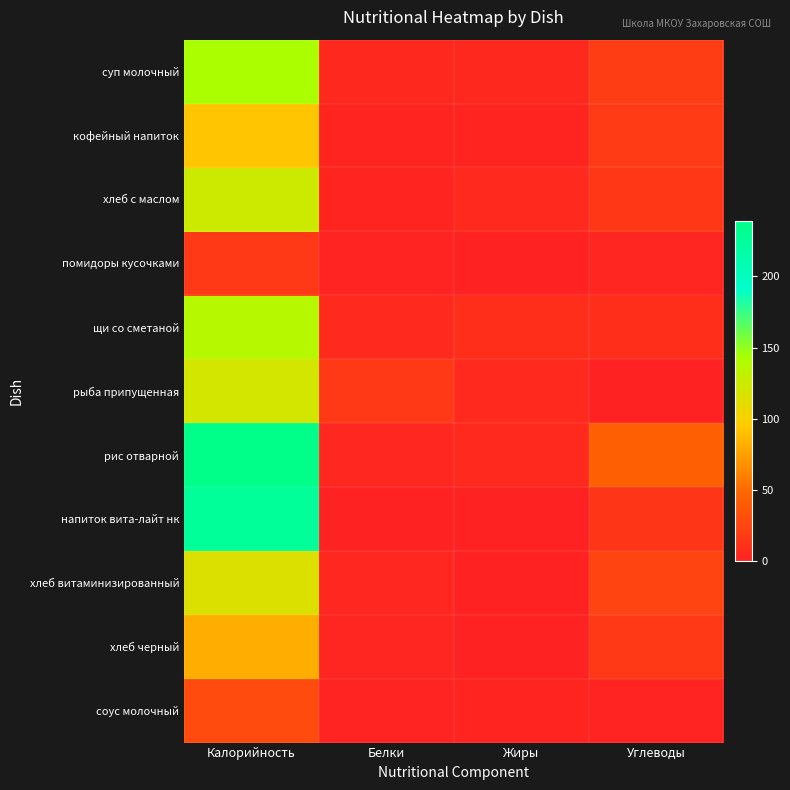

How many distinct data groups are displayed?

11